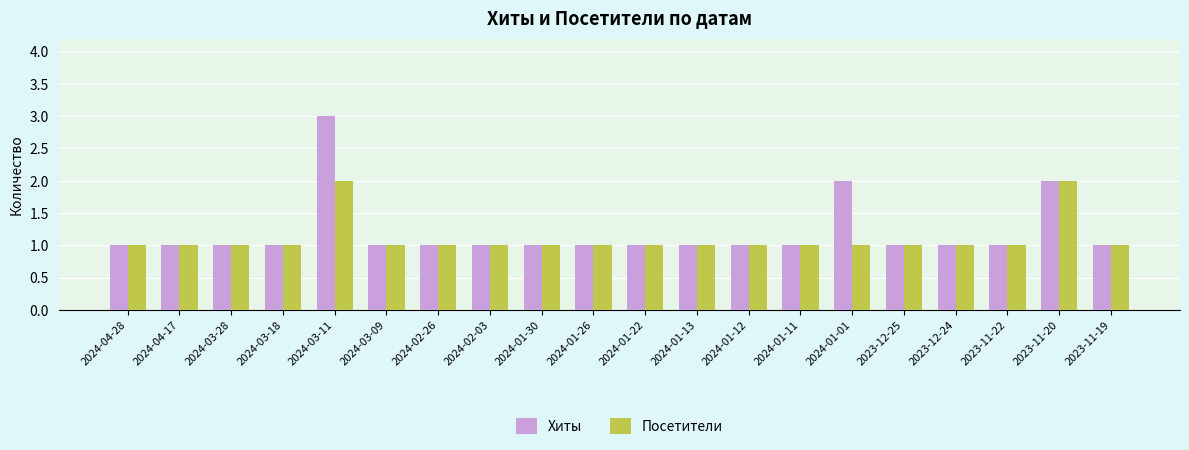

What is the average value of the Хиты series?

1